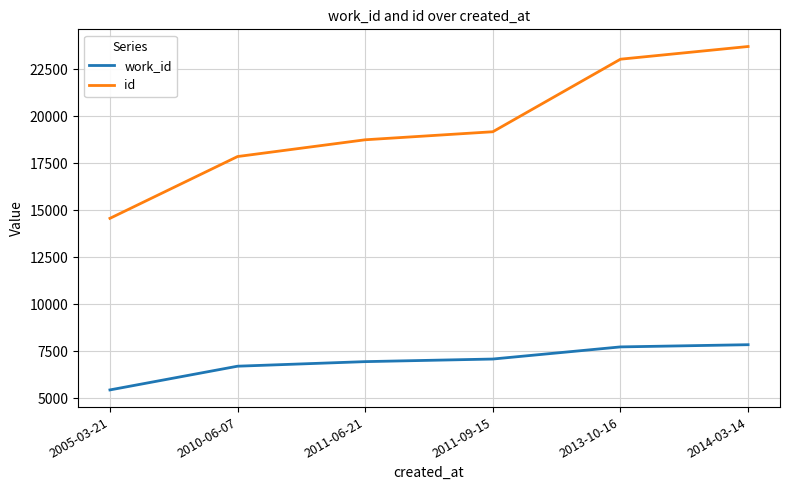

What is the difference between the maximum and second lowest values in the id series?

5850